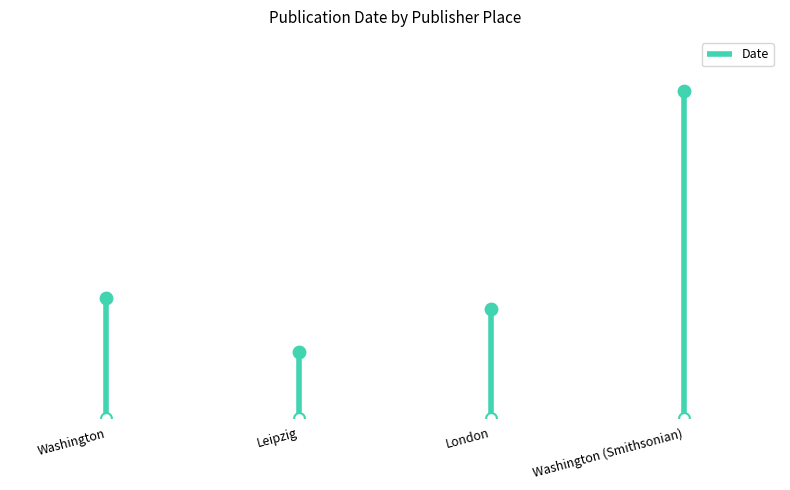

Which has a higher value, Washington or Washington (Smithsonian)?

Washington (Smithsonian)